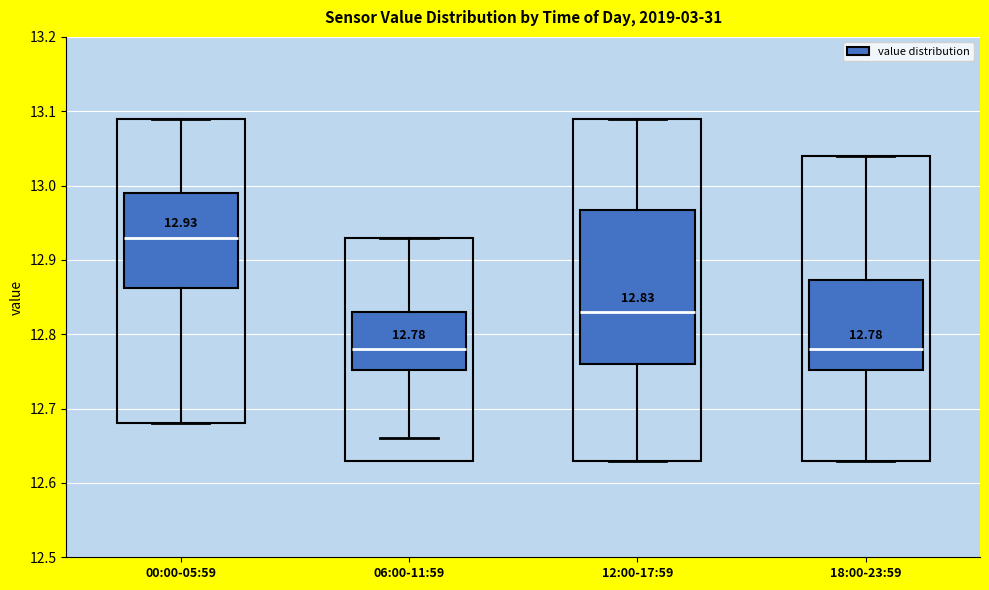

Which box has the highest median line?

00:00-05:59